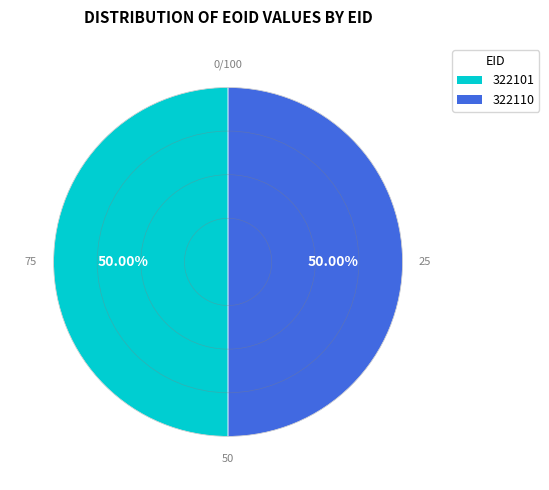

Count the number of slices in the pie.

2